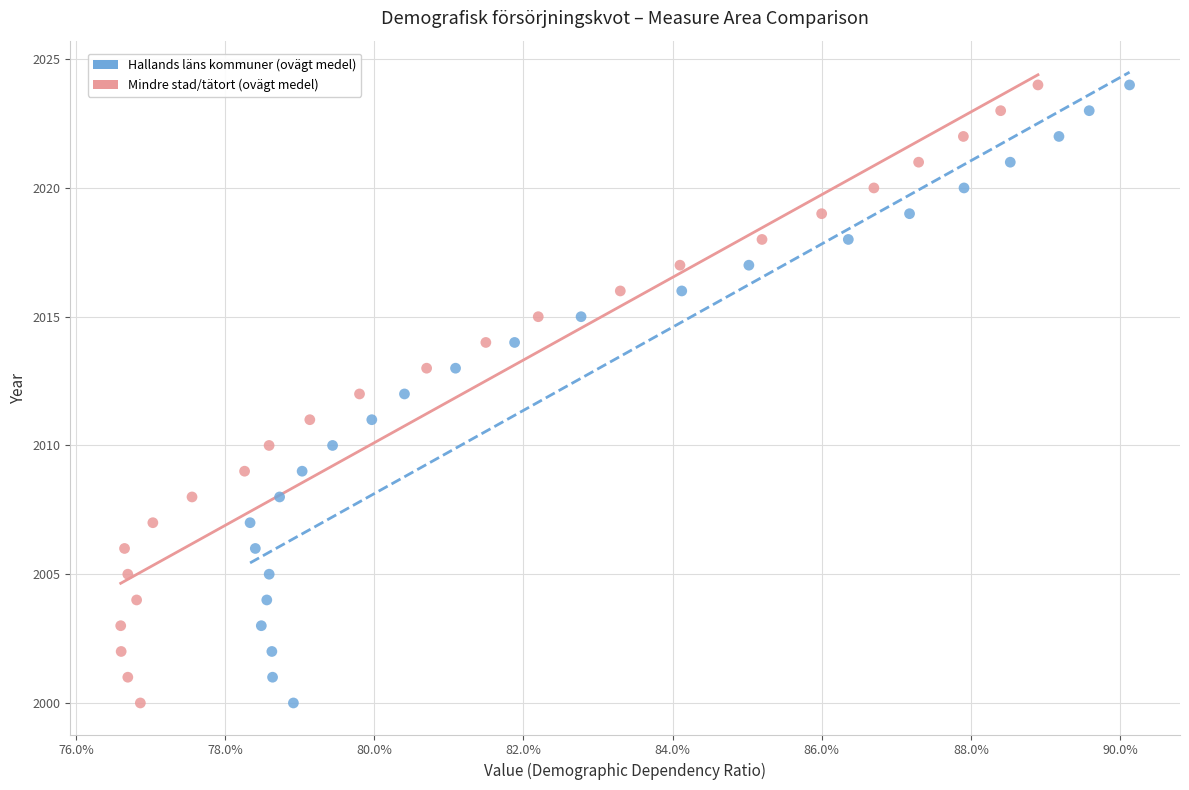

What are all the series names shown in the legend?

Hallands läns kommuner (ovägt medel), Mindre stad/tätort (ovägt medel)